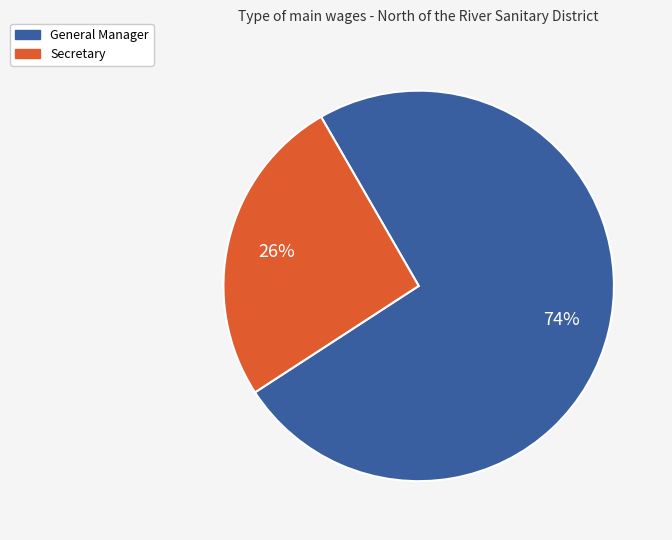

Do General Manager and Secretary together represent more than half of the pie?

Yes